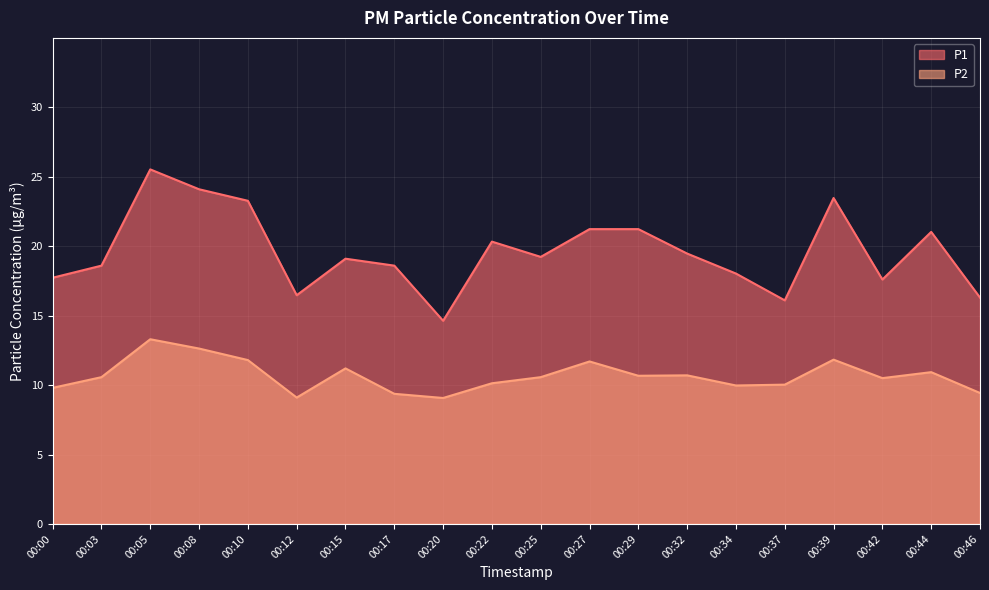

What is the minimum value shown in the chart?

9.1